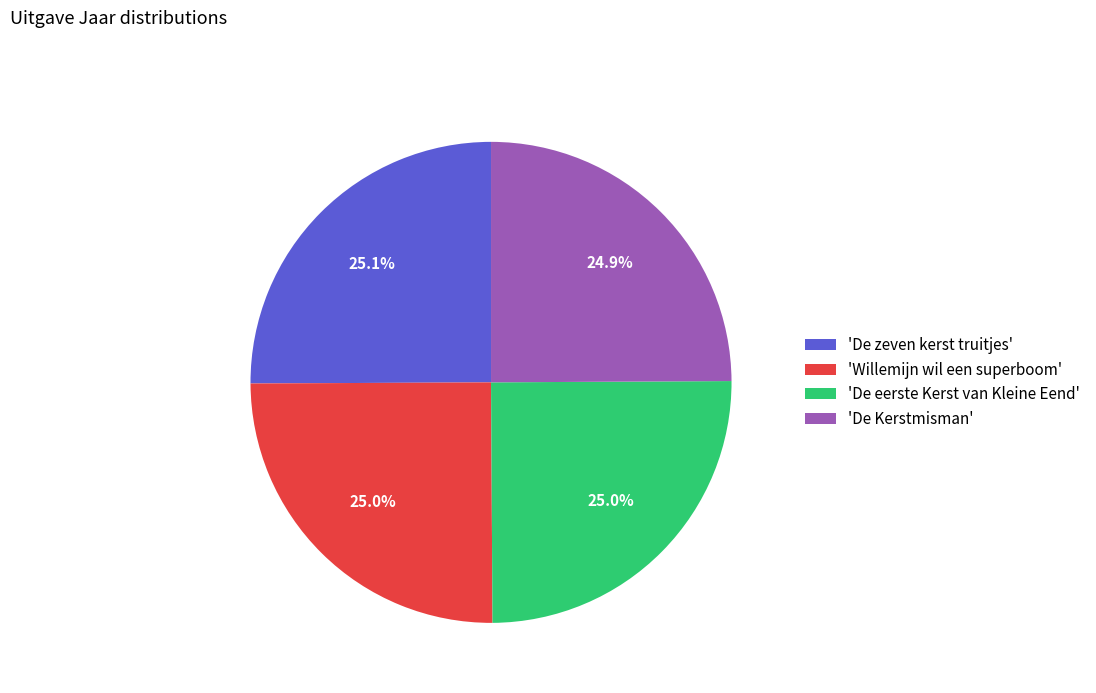

How many segments does this pie chart have?

4